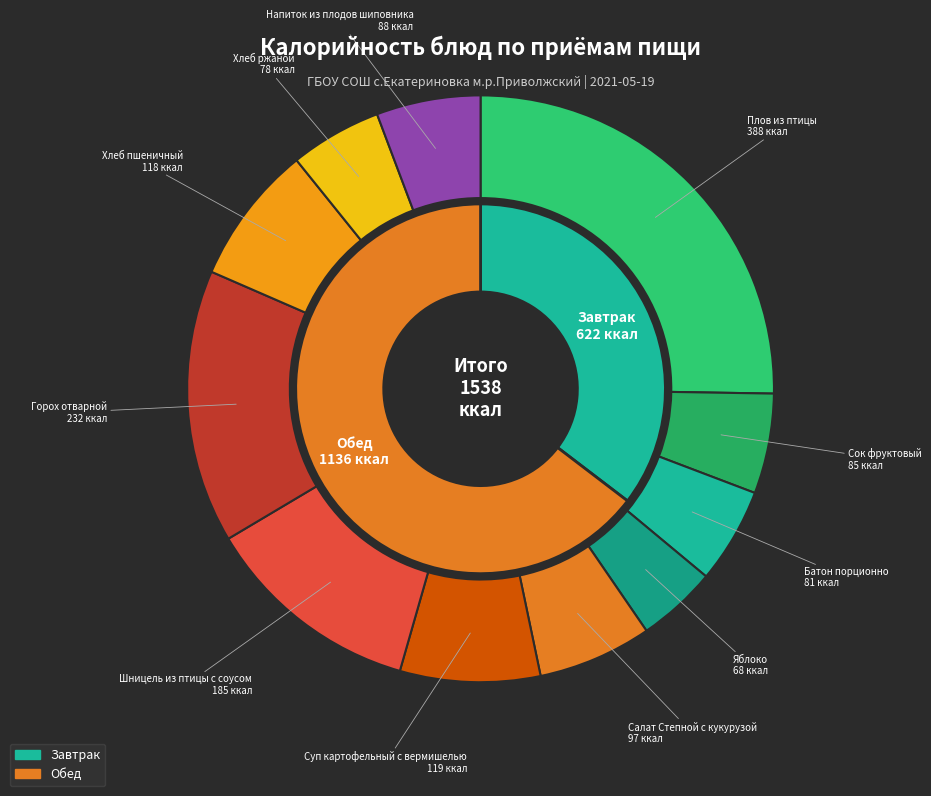

To the nearest percent, what is the average slice percentage?

9%